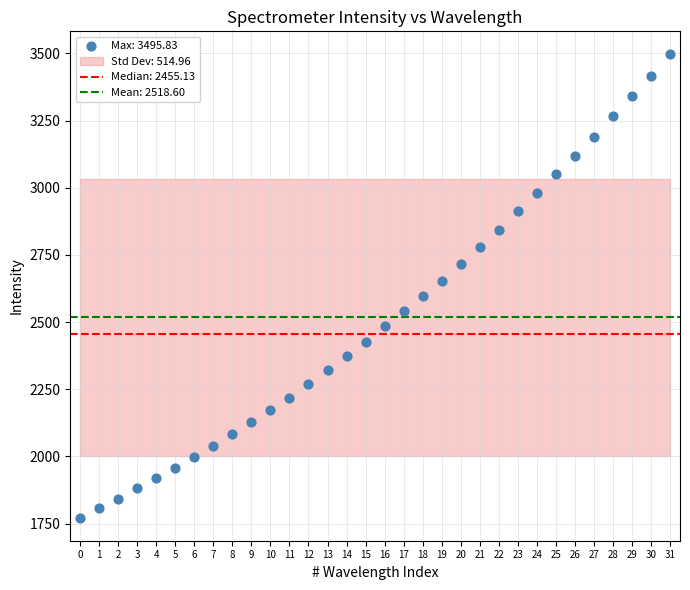

What is the range of Y values (max minus min)?

1723.1